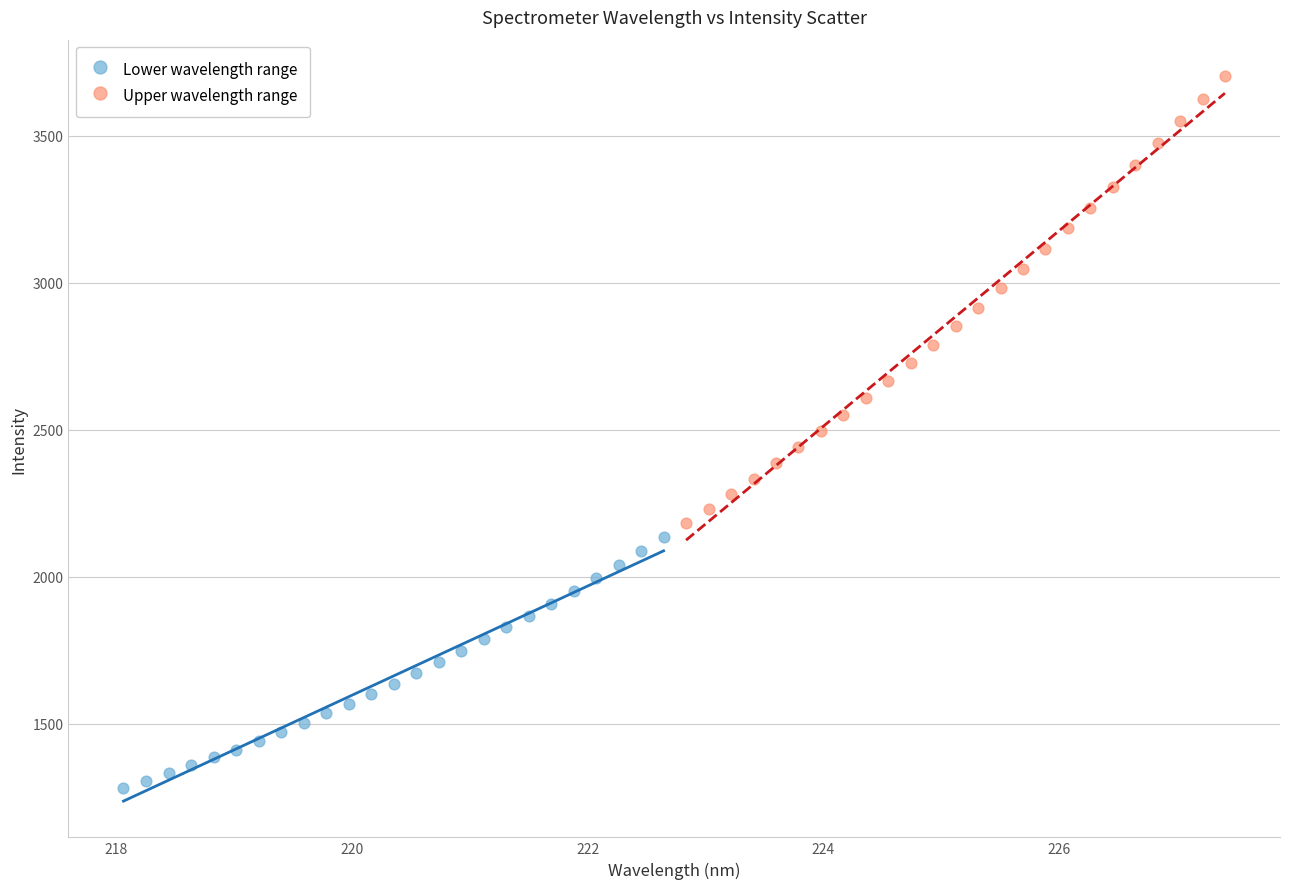

Which series has the largest Y range (max minus min)?

Upper wavelength range